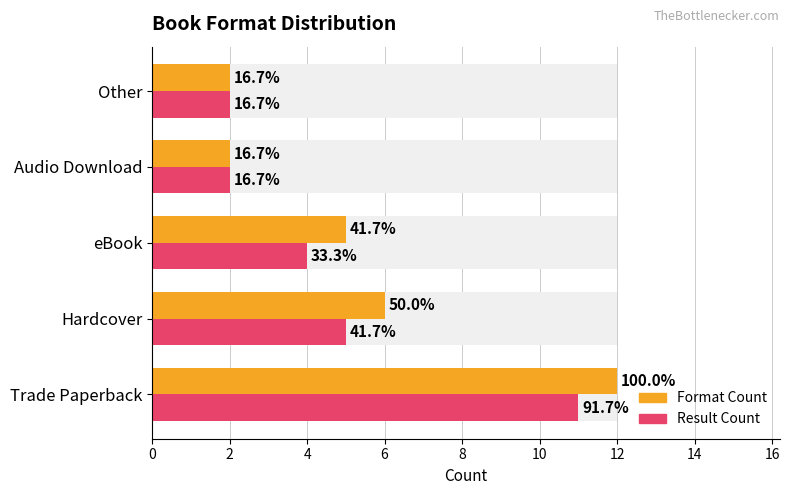

How many Format Count values are between 2 and 6?

4